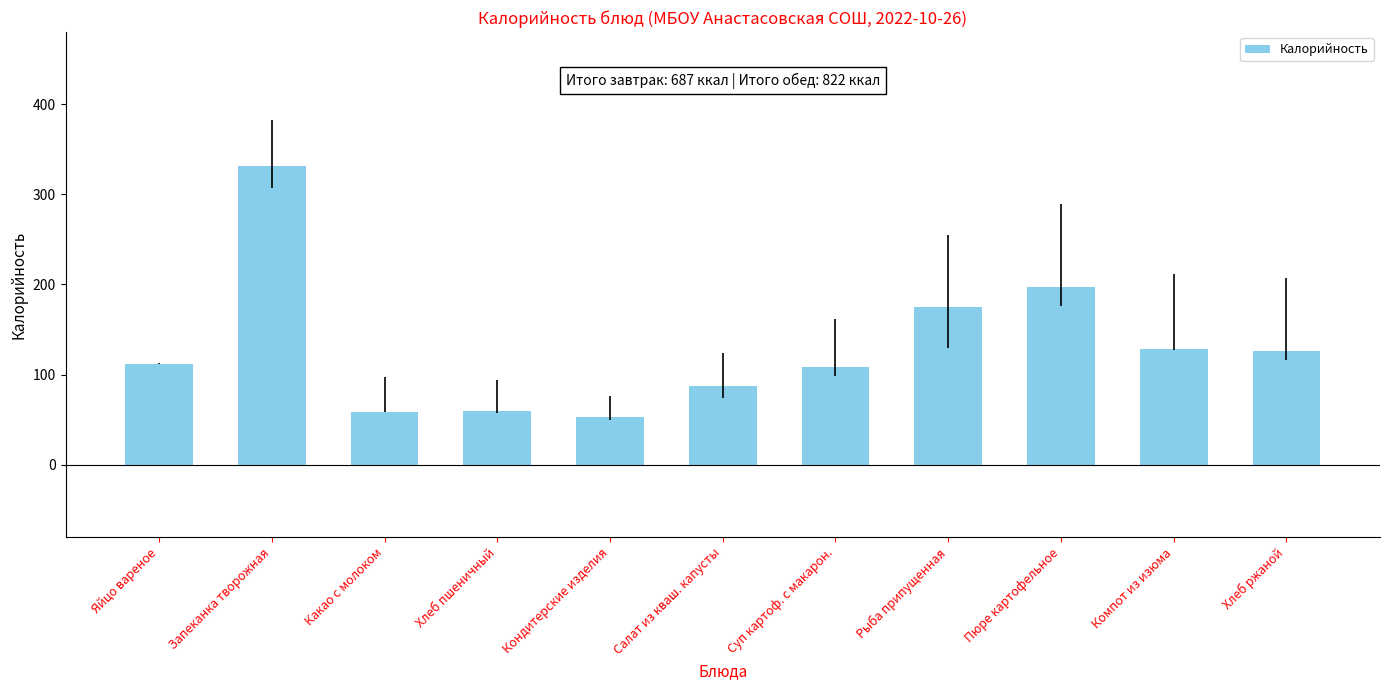

What is the value of the 4th bar from the left?

60